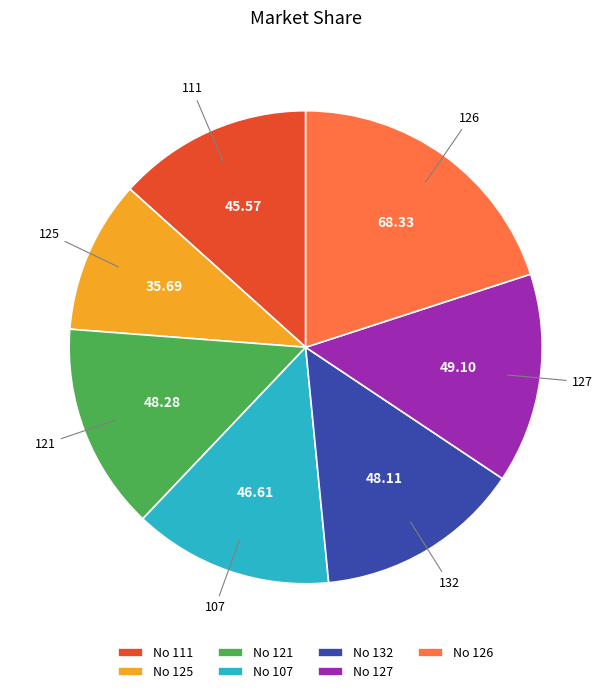

Does any single category account for the majority?

No